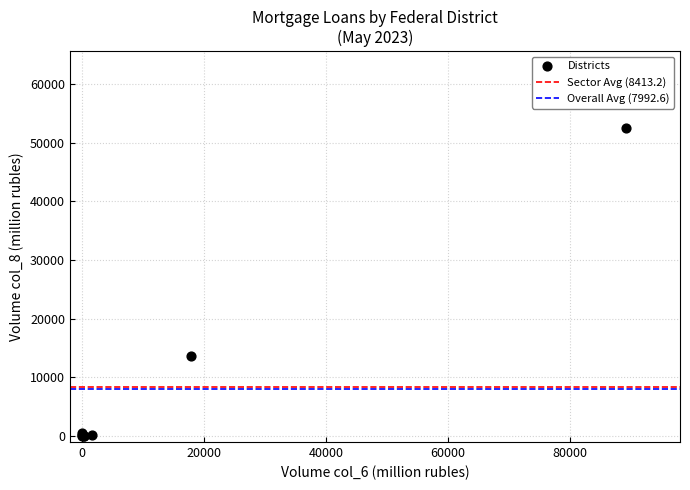

What Y value in the scatter plot is closest to 26232?

13689